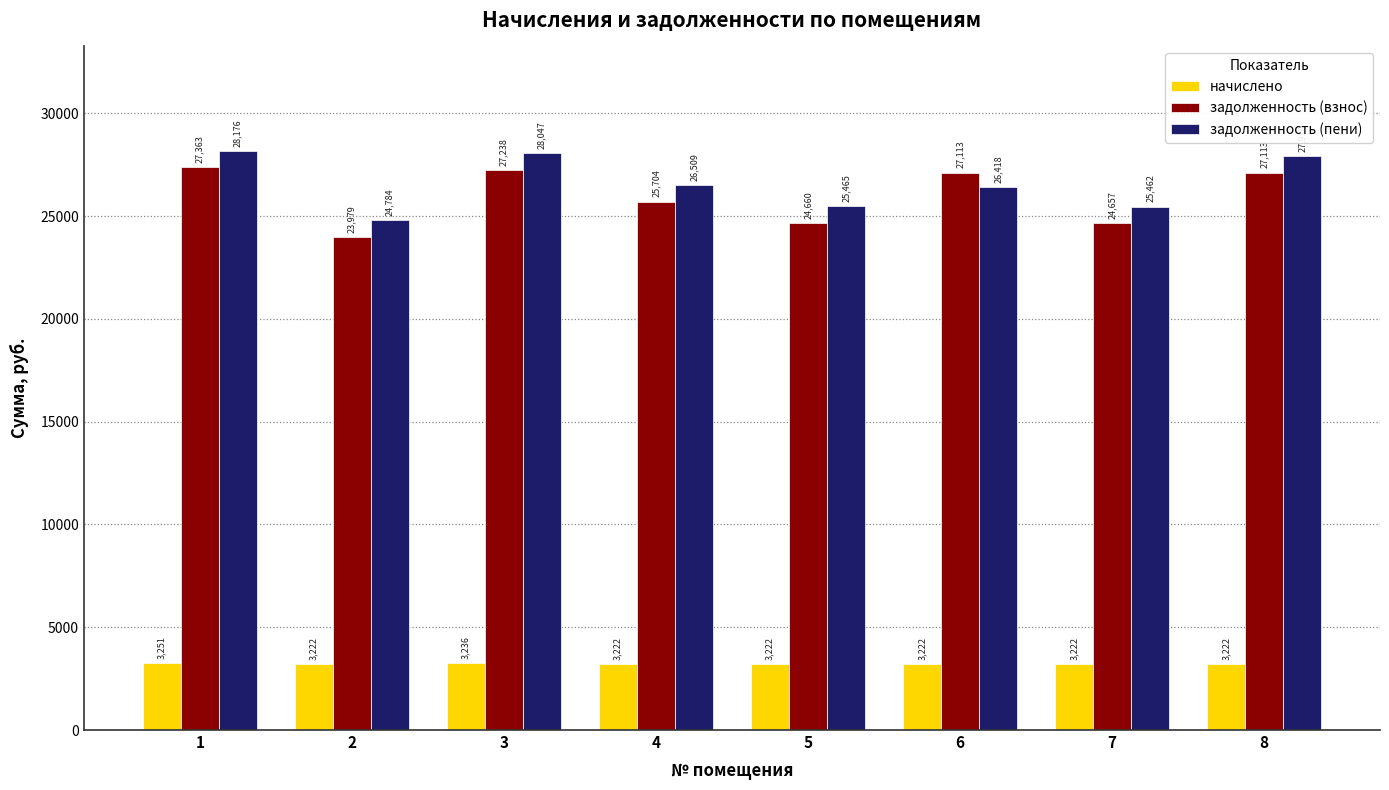

Which series has the widest spread of values?

задолженность (пени)